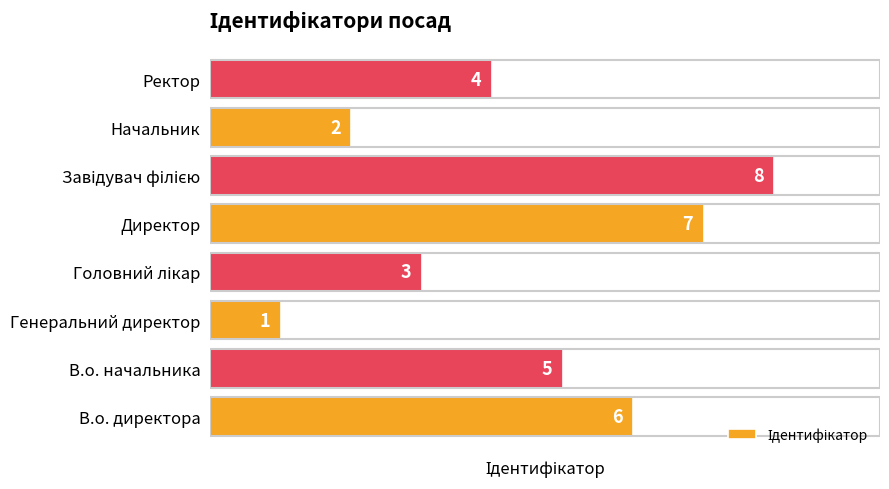

What is the maximum value shown in the chart?

8